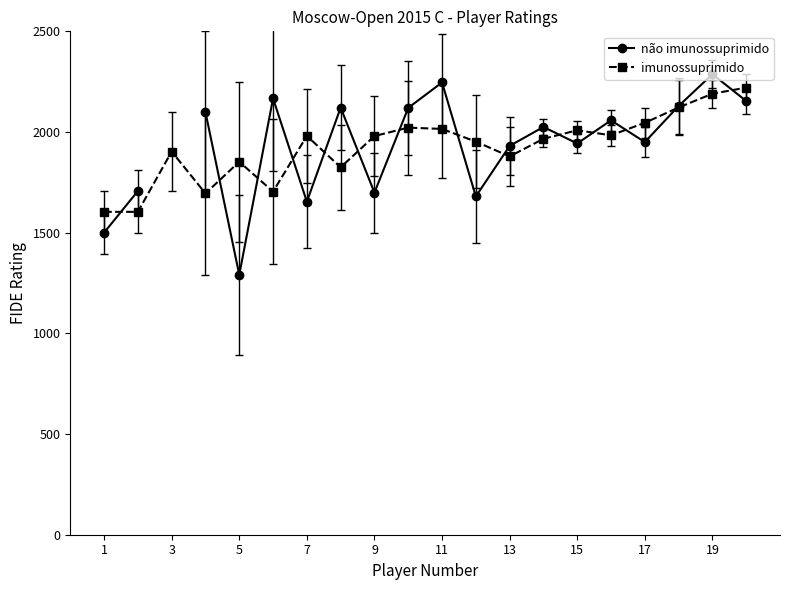

At which category does imunossuprimido reach its first local peak?

3